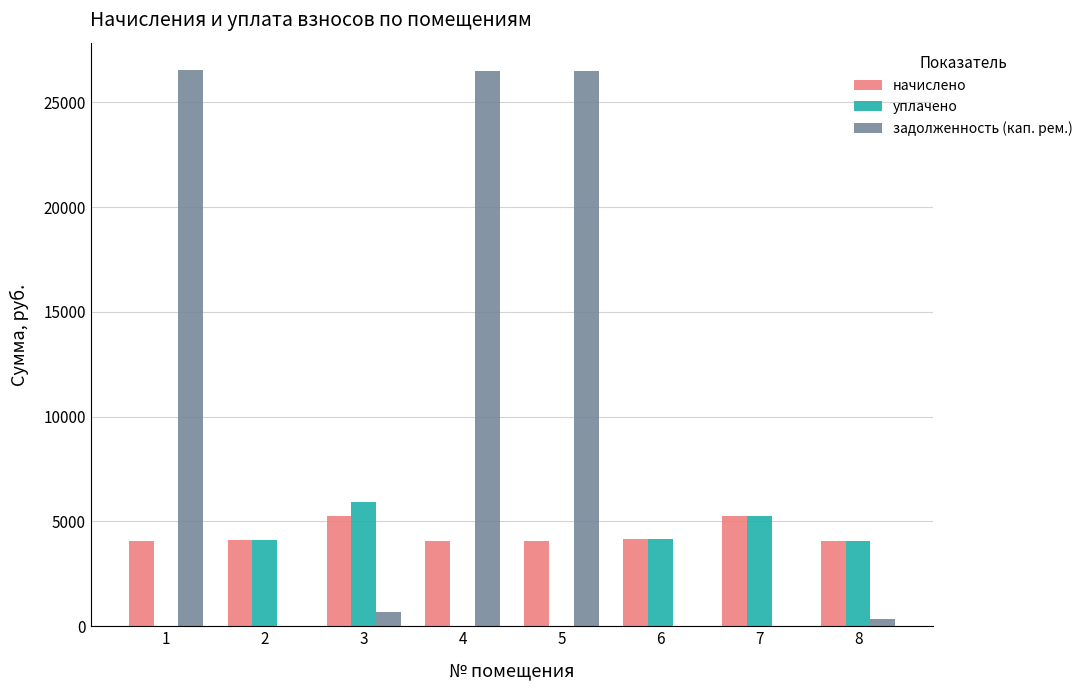

What is the highest value of the задолженность (кап. рем.) series?

26515.3